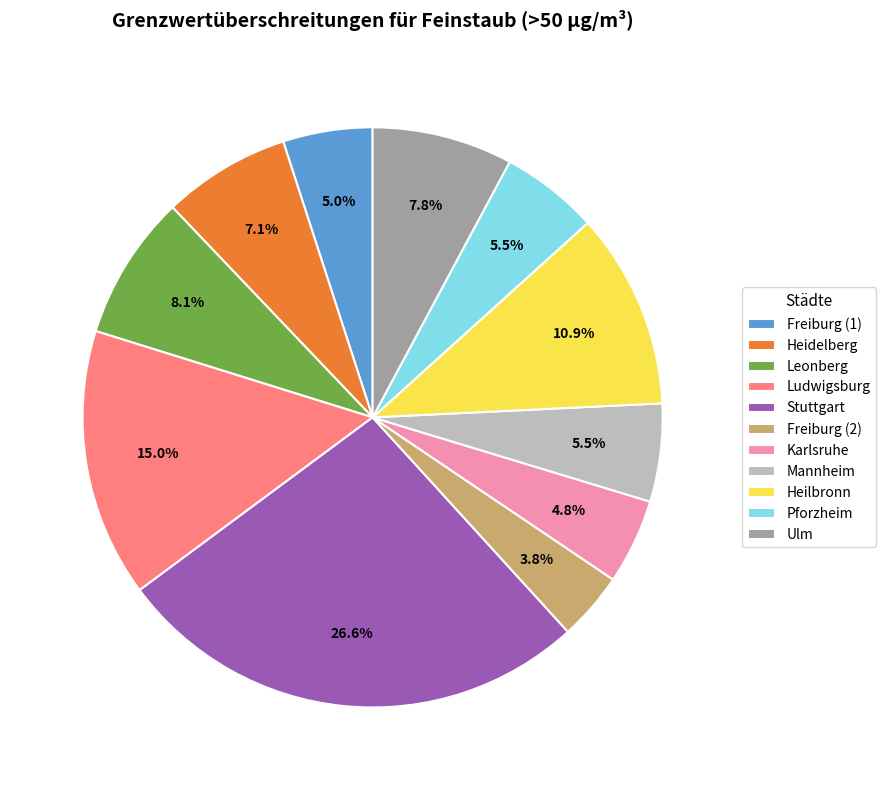

Is it true that Ulm is 18% of the pie?

False